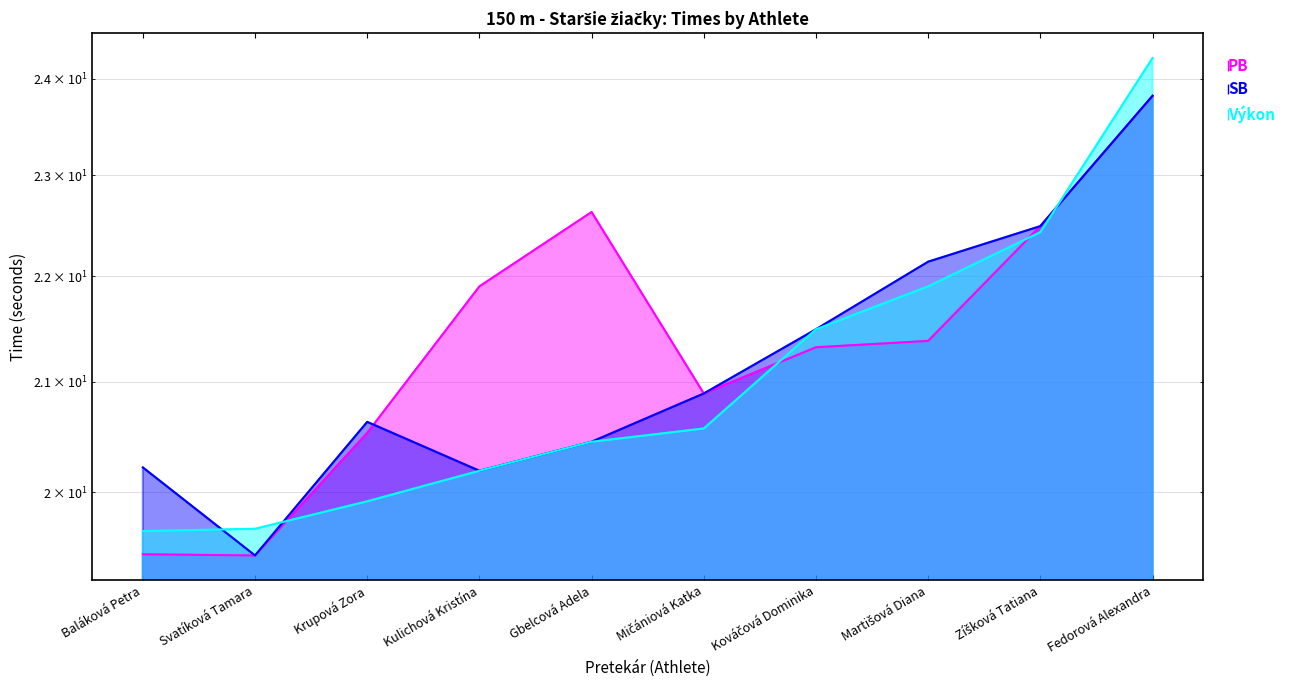

What is the maximum value for PB?

23.8